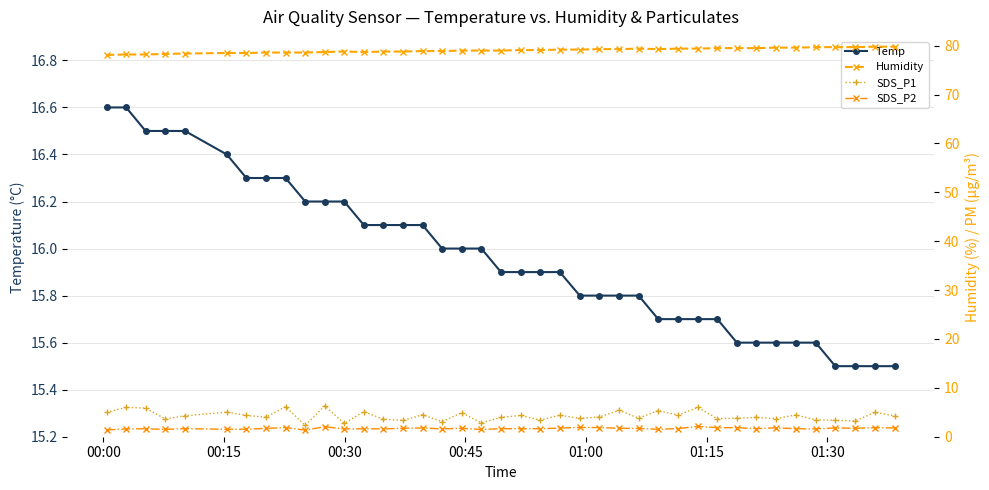

What is the value of the Temp point at the 36th from the left?

15.6